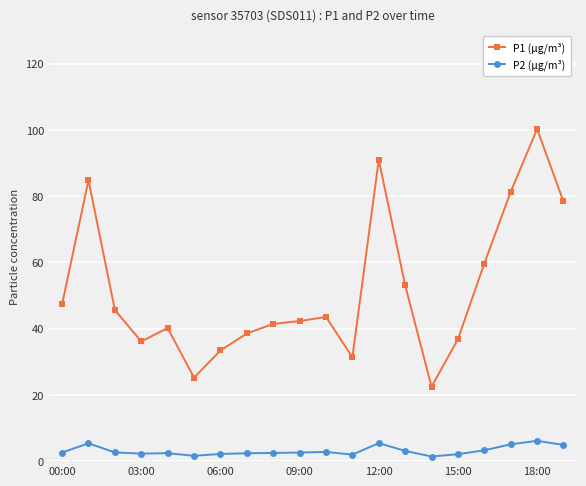

Rank the series by their maximum value, from highest to lowest.

P1 (µg/m³), P2 (µg/m³)